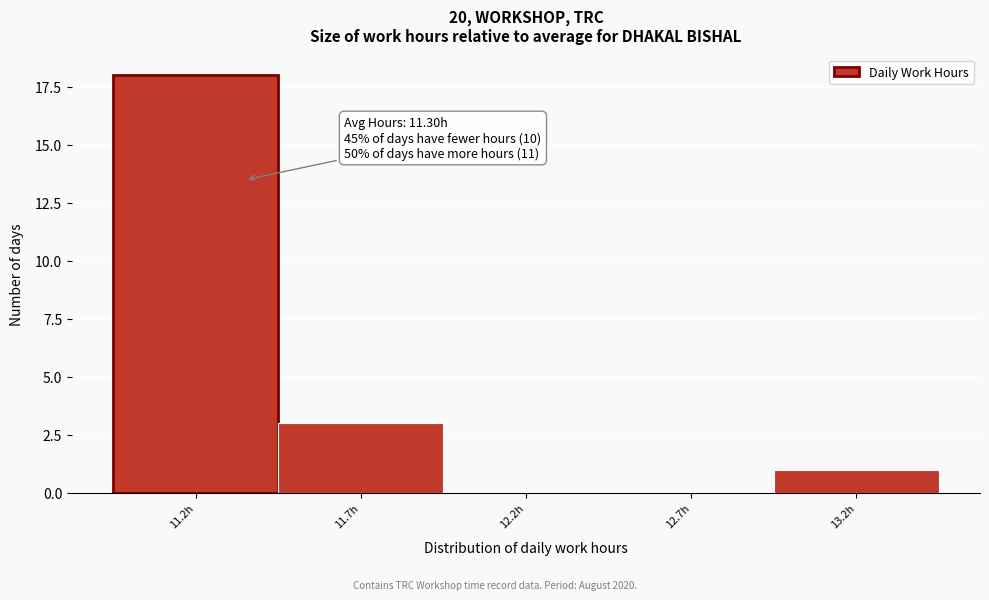

Reading left to right, list all the values displayed in this chart.

11.2h=18	11.7h=3	12.2h=0	12.7h=0	13.2h=1